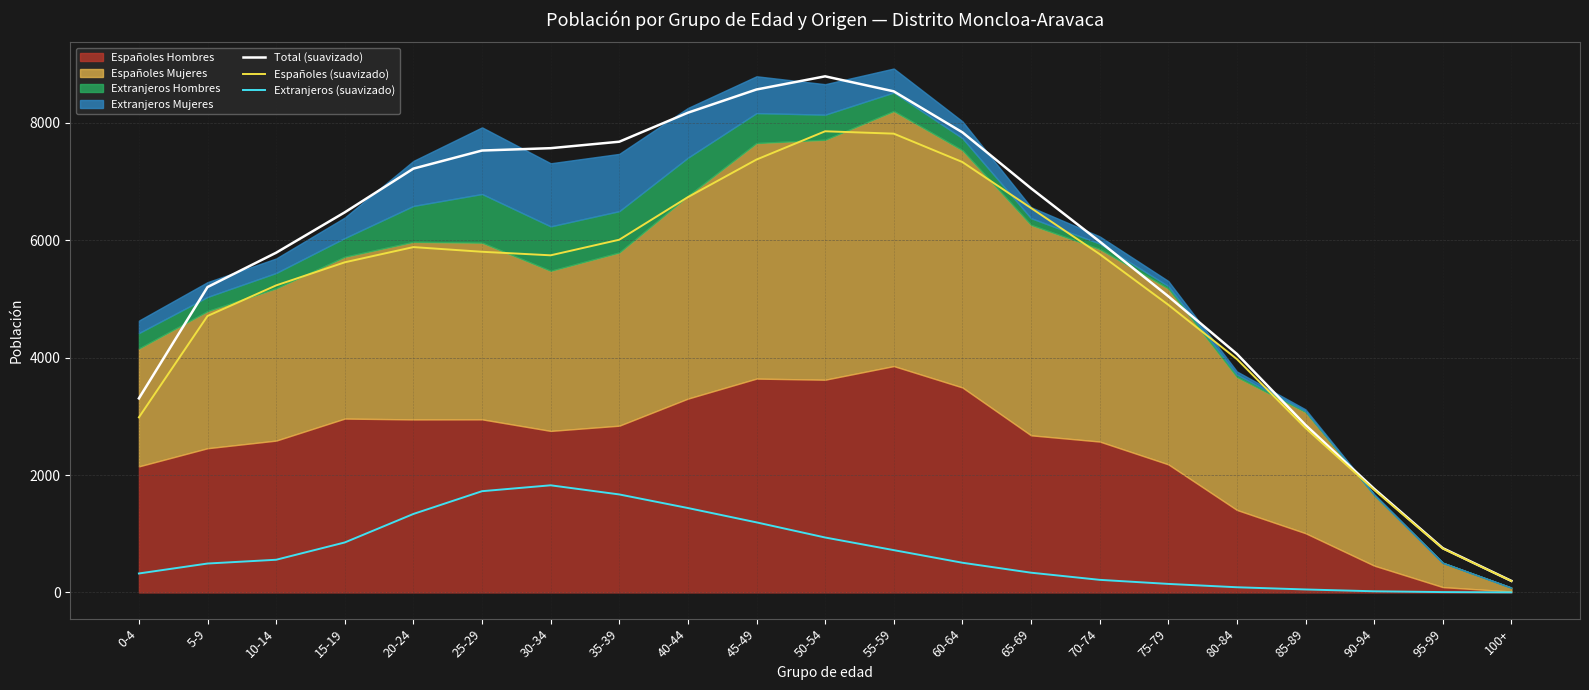

Between 35-39 and 45-49, which is larger?

45-49